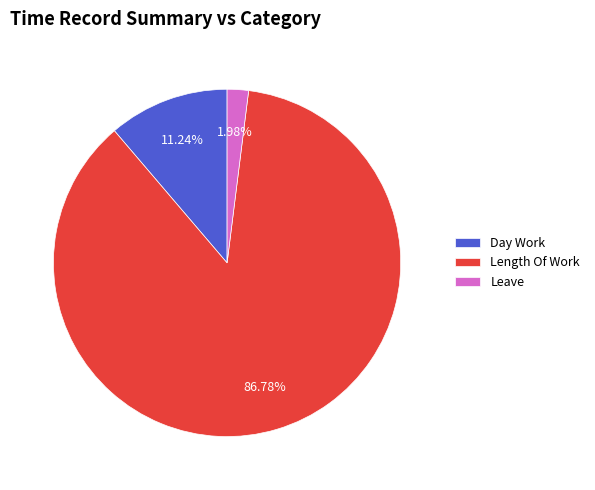

Which category has the smallest portion of the pie?

Leave